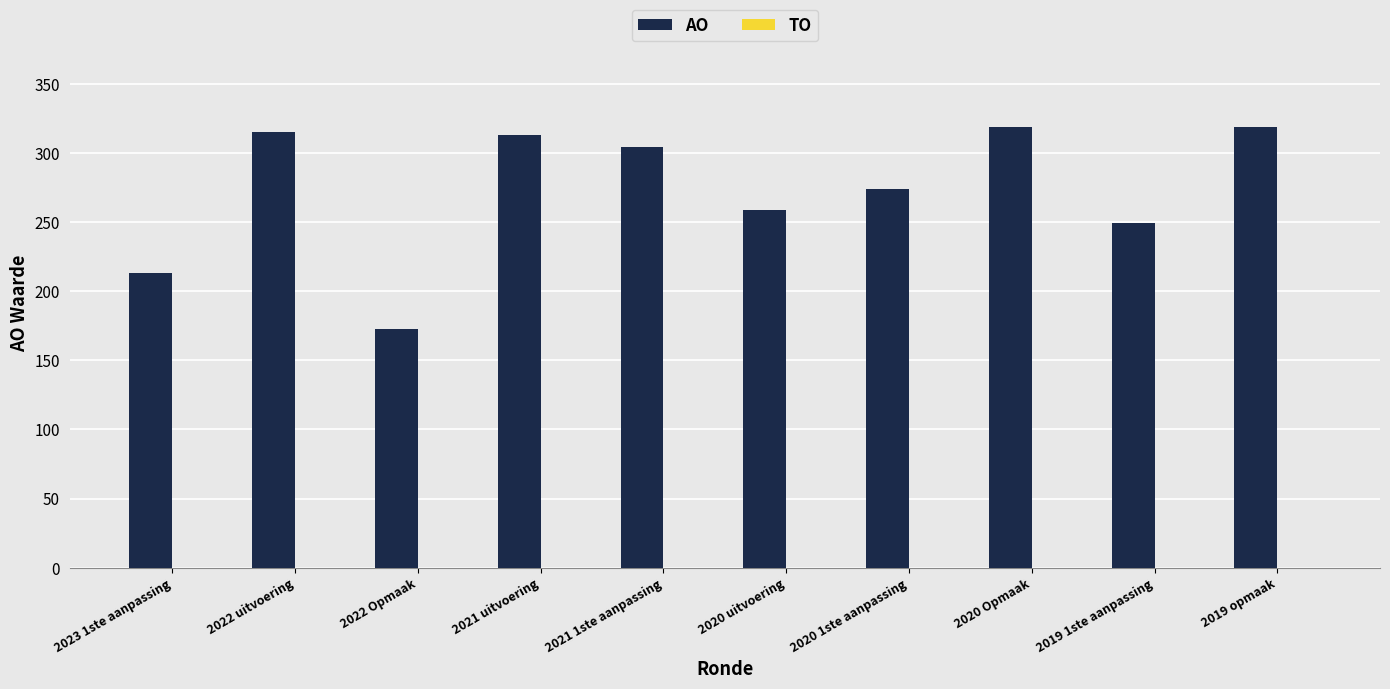

What is the difference between the values at 2019 1ste aanpassing and 2021 uitvoering?

64